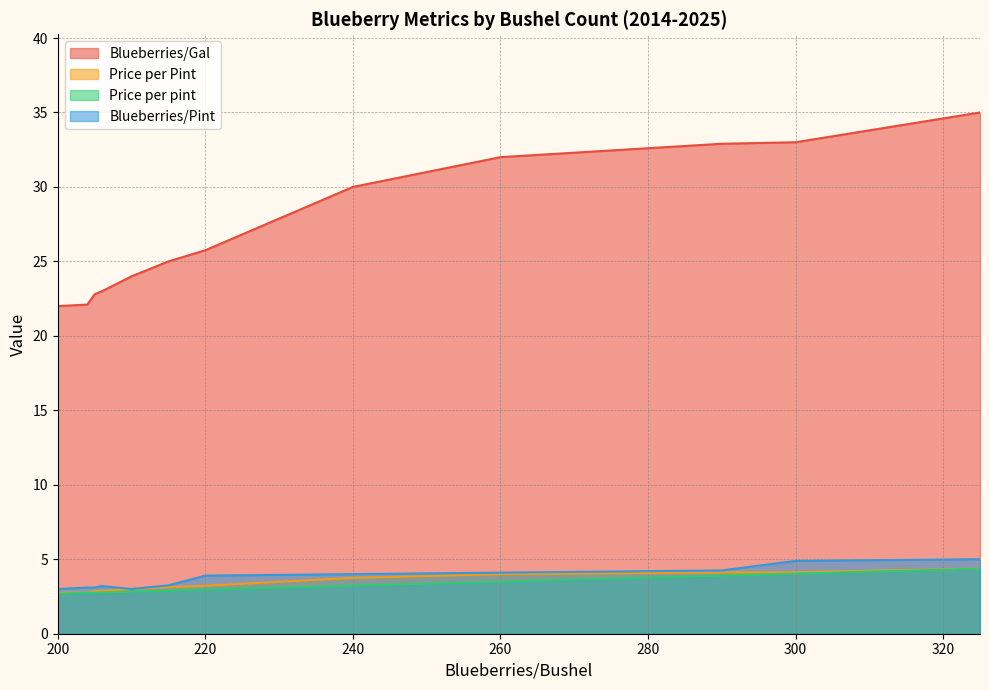

True or false: Blueberries/Gal and Price per pint intersect in this chart.

False